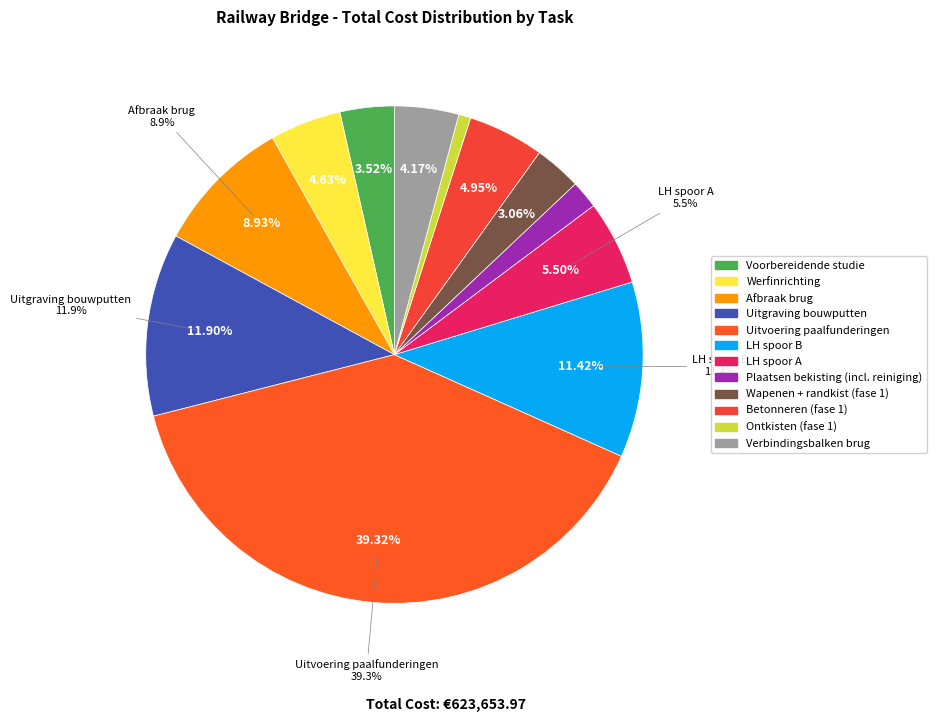

Which category has the biggest portion of the pie?

Uitvoering paalfunderingen